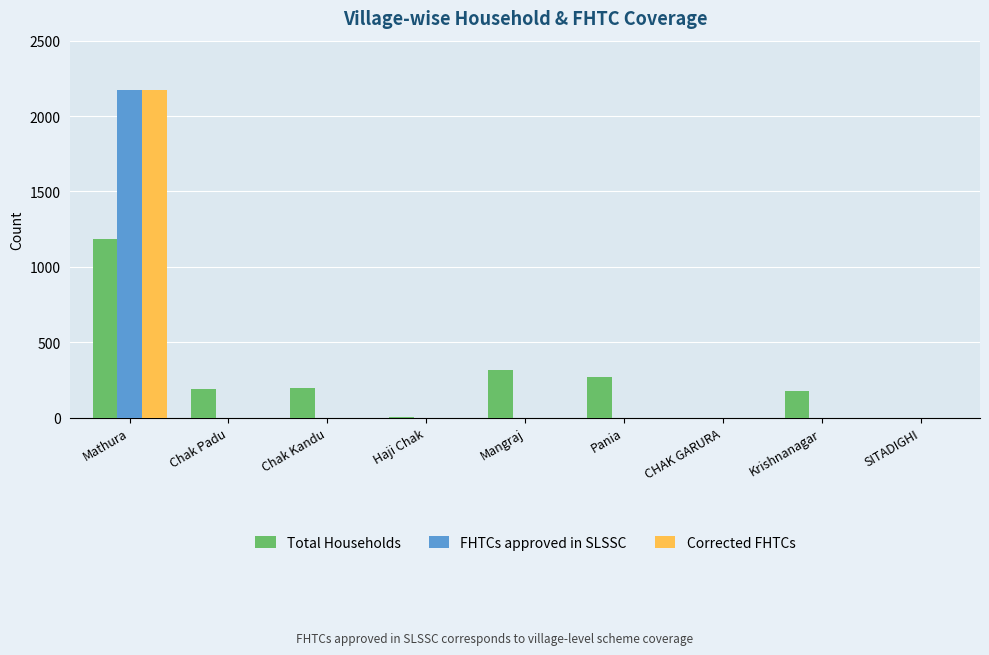

At which category does the chart reach its peak across all series?

Mathura